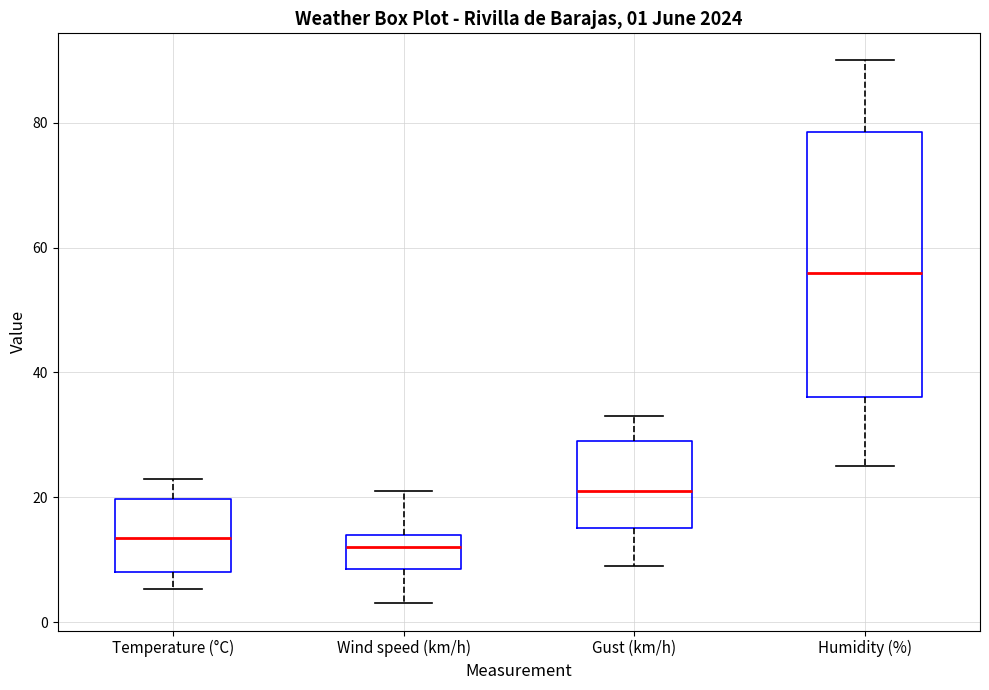

Which box is the tallest, from its lower edge to its upper edge?

Humidity (%)